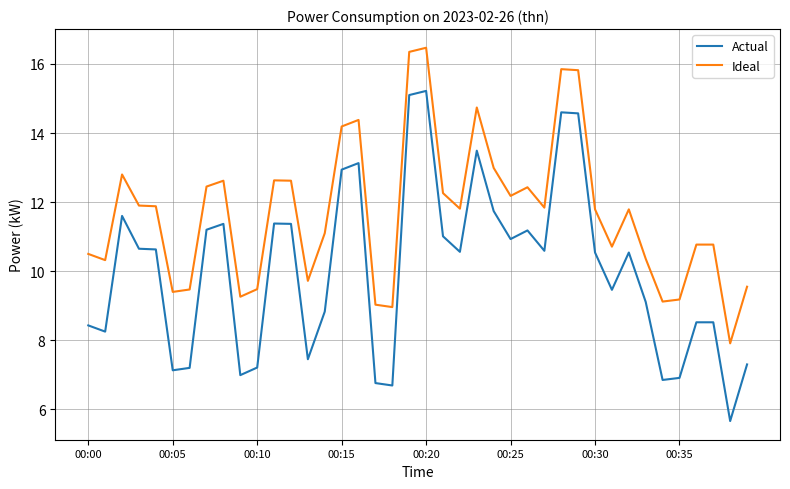

True or false: Actual has more than 0 interior local peaks.

True